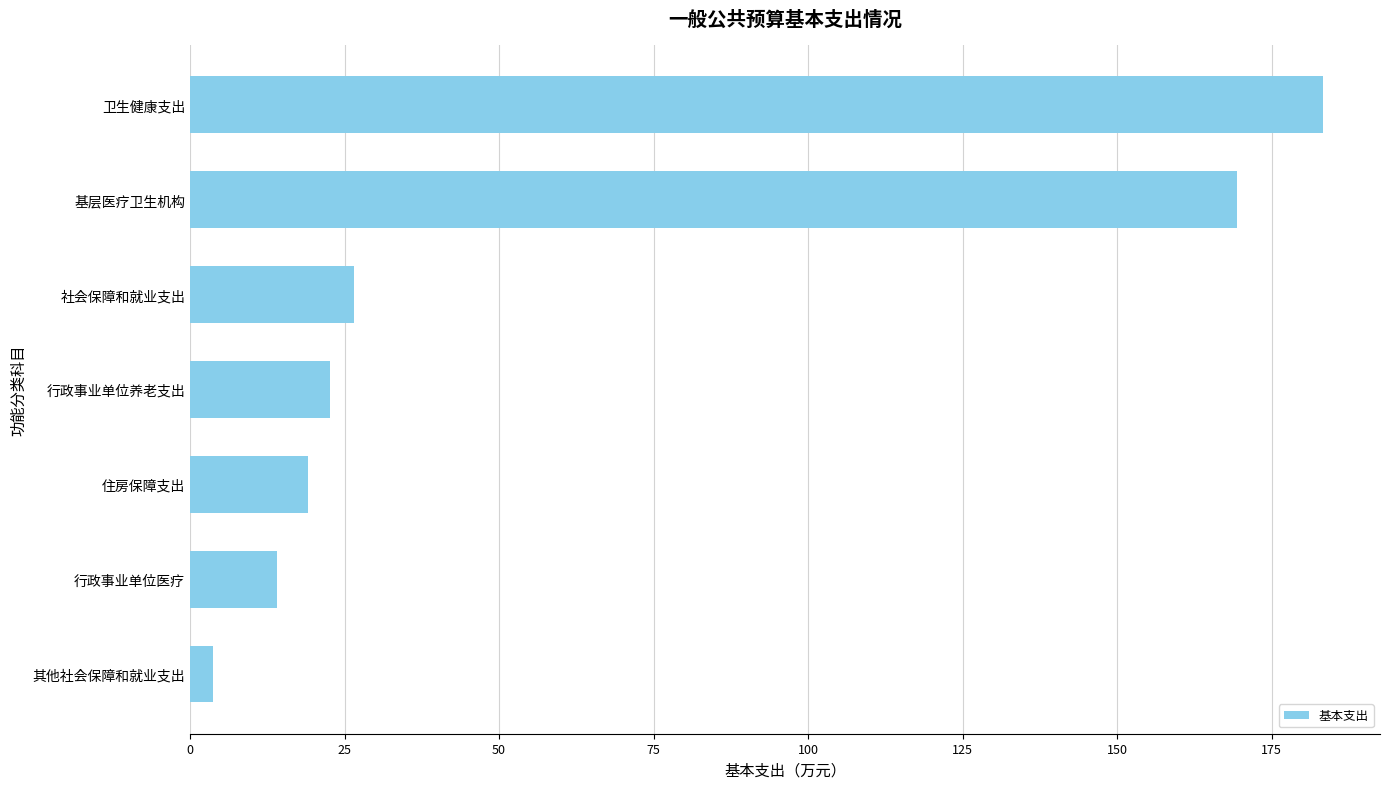

The chart shows a value of 19.1 at 住房保障支出. True or false?

True